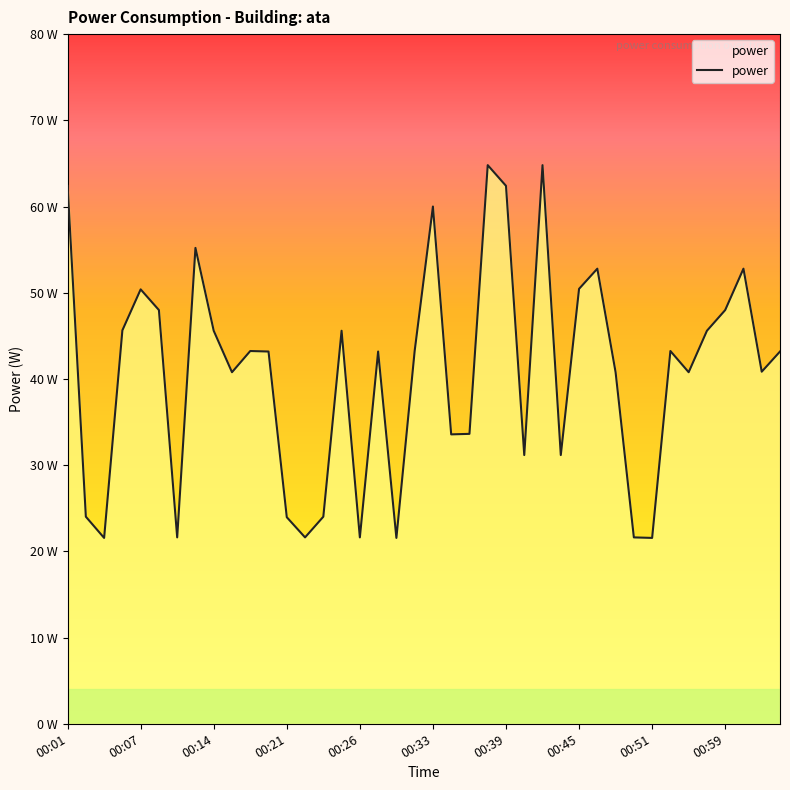

Does the chart have visible grid lines?

No